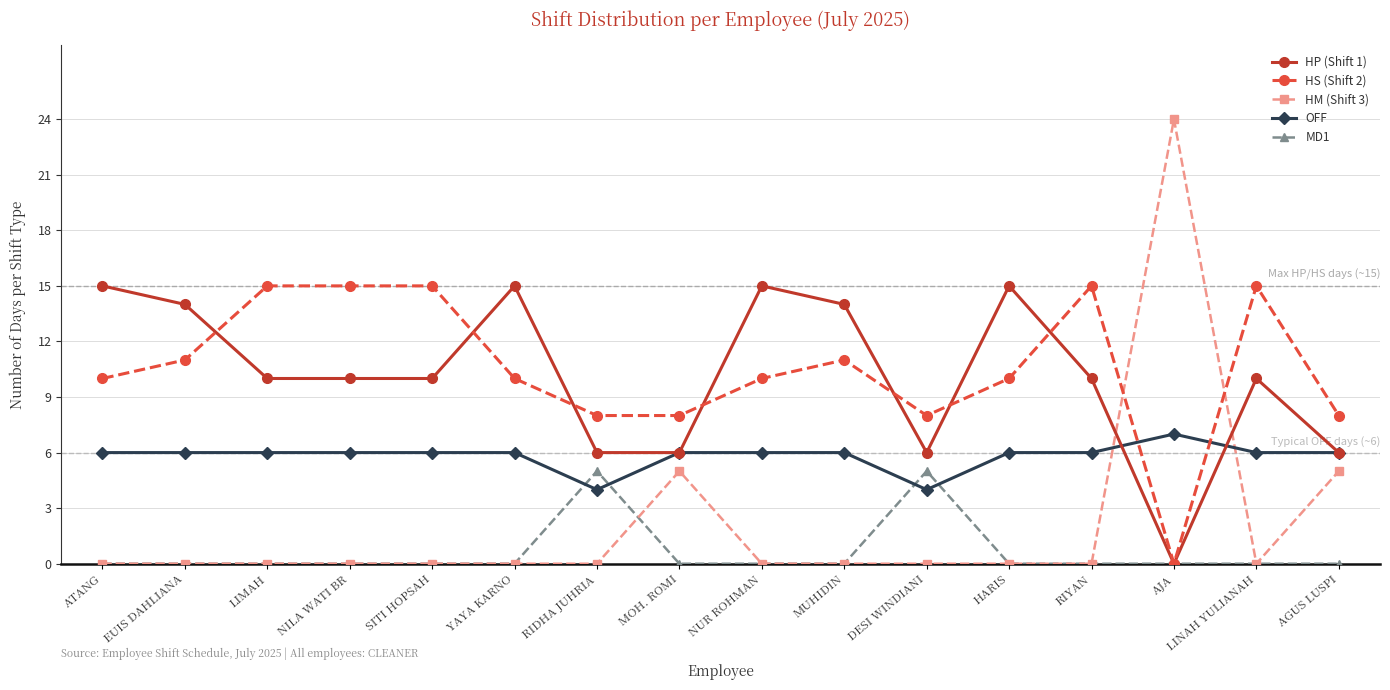

What position from the left is HARIS?

12